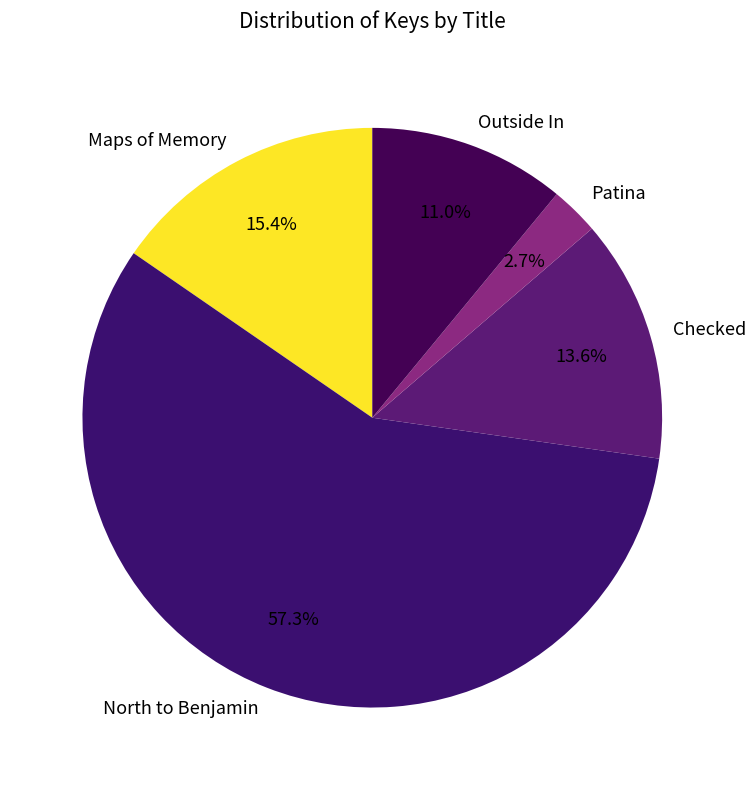

Is Checked the majority of the pie?

No